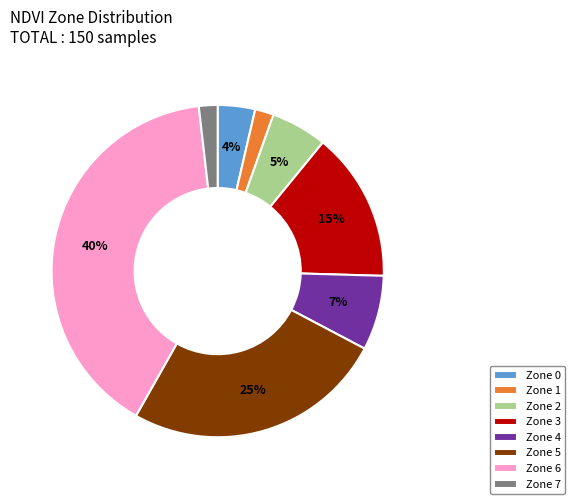

Which category has the biggest portion of the pie?

Zone 6